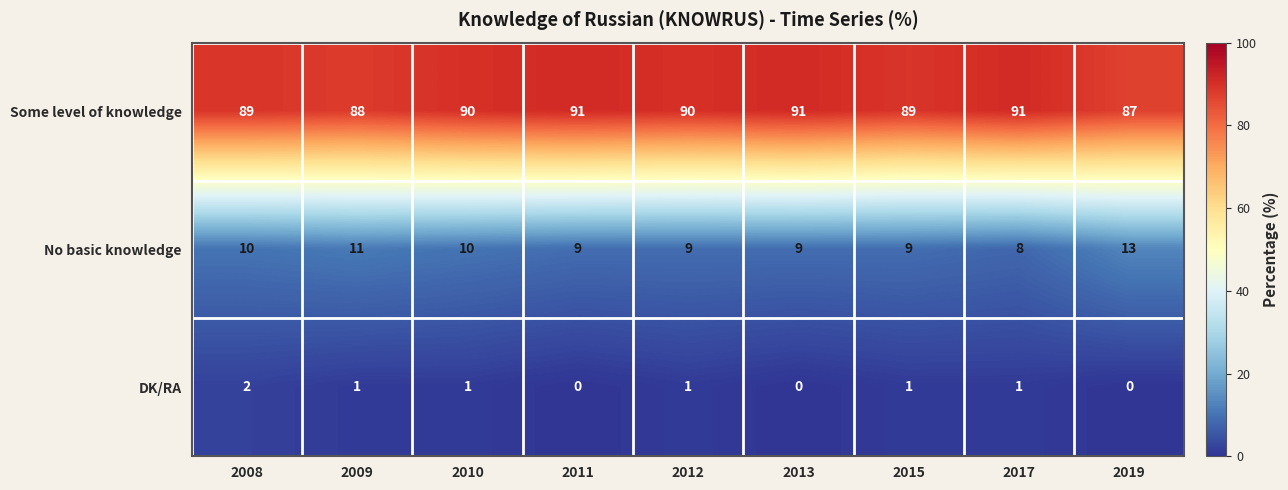

Which series has the widest spread of values?

No basic knowledge